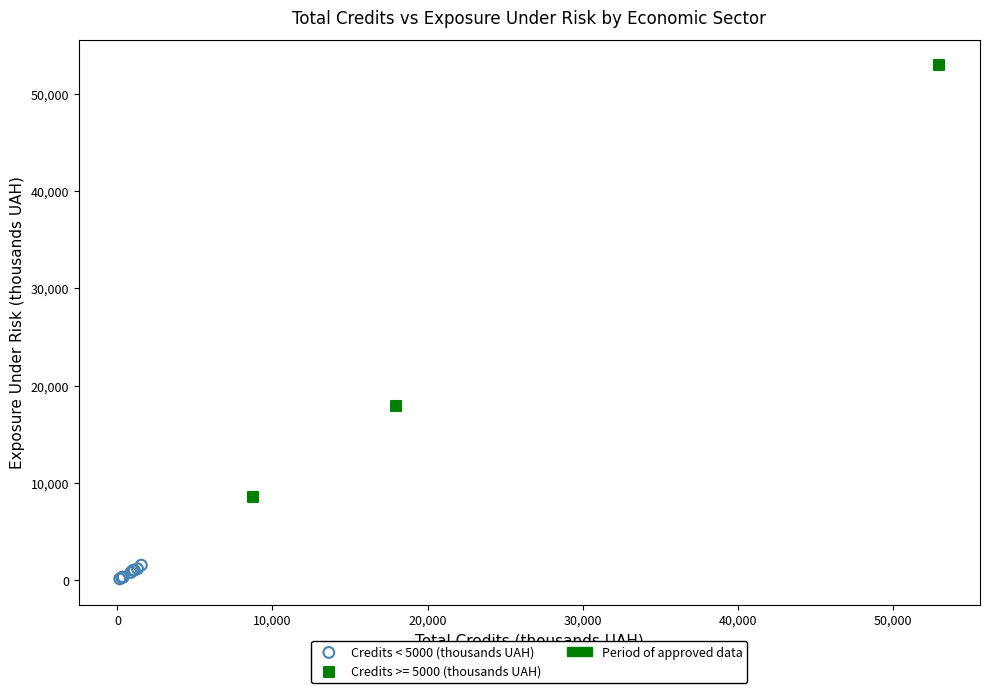

Which series reaches the minimum Y coordinate?

Credits < 5000 (thousands UAH)